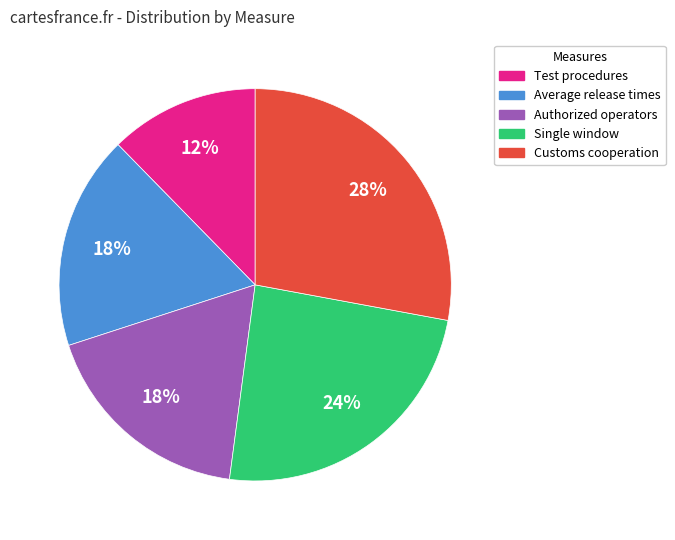

To the nearest percent, what is the difference between the largest and smallest slice percentages?

16%